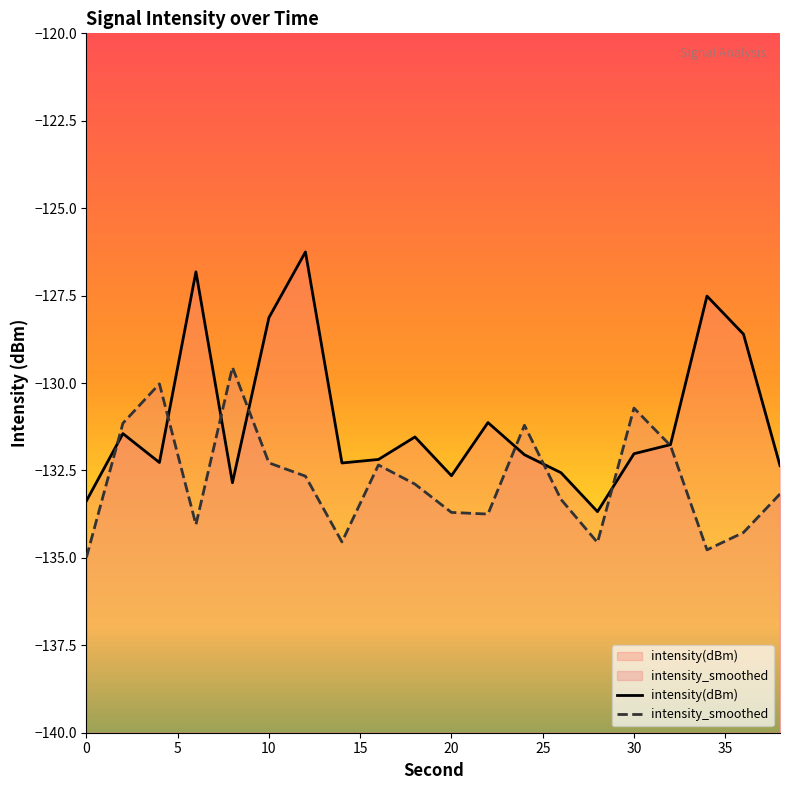

True or false: intensity_smoothed and intensity(dBm) cross at least once.

True